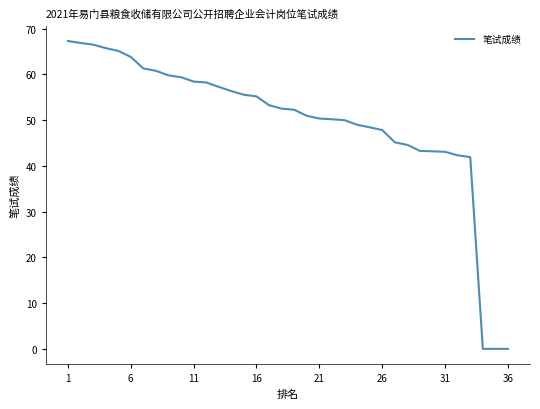

What is the difference between the maximum and minimum values?

67.3